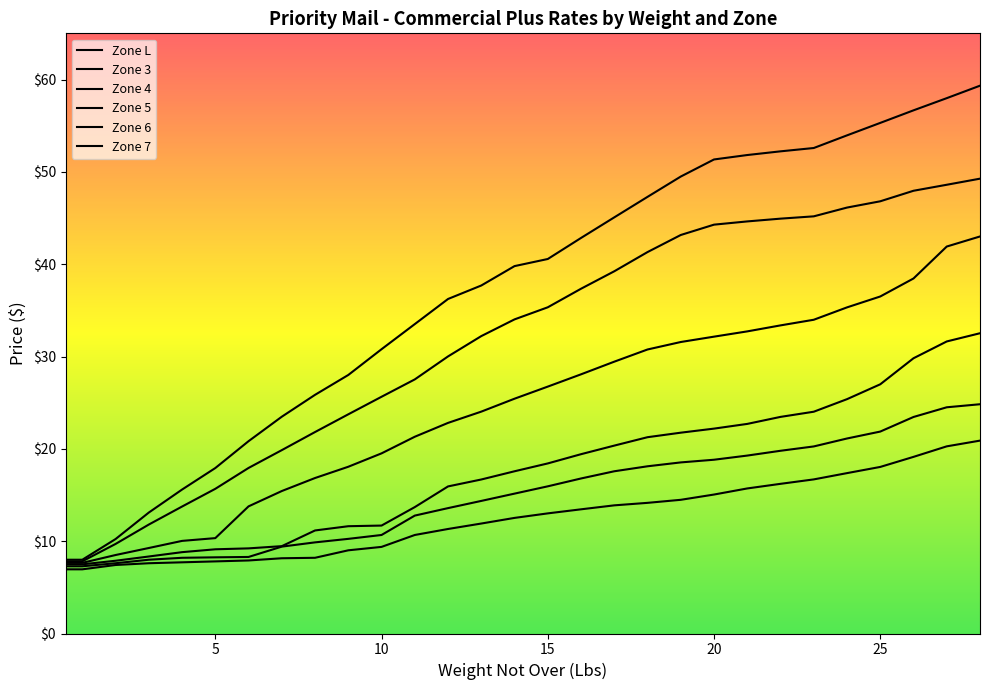

The value of Zone 3 at 21 is 28.7. True or false?

False